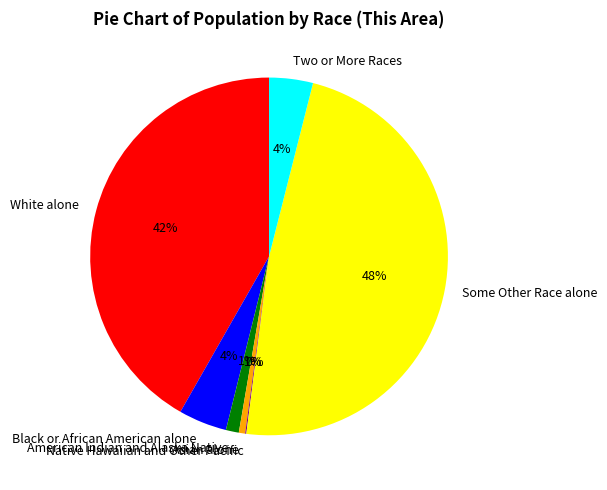

Is the sum of Asian alone and Some Other Race alone greater than half?

No